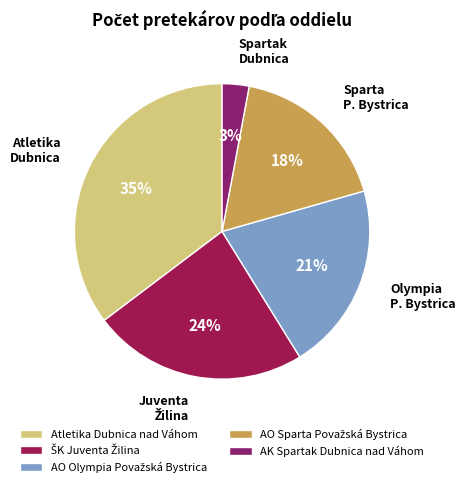

To the nearest percent, what is the difference between the largest and smallest slice percentages?

32%